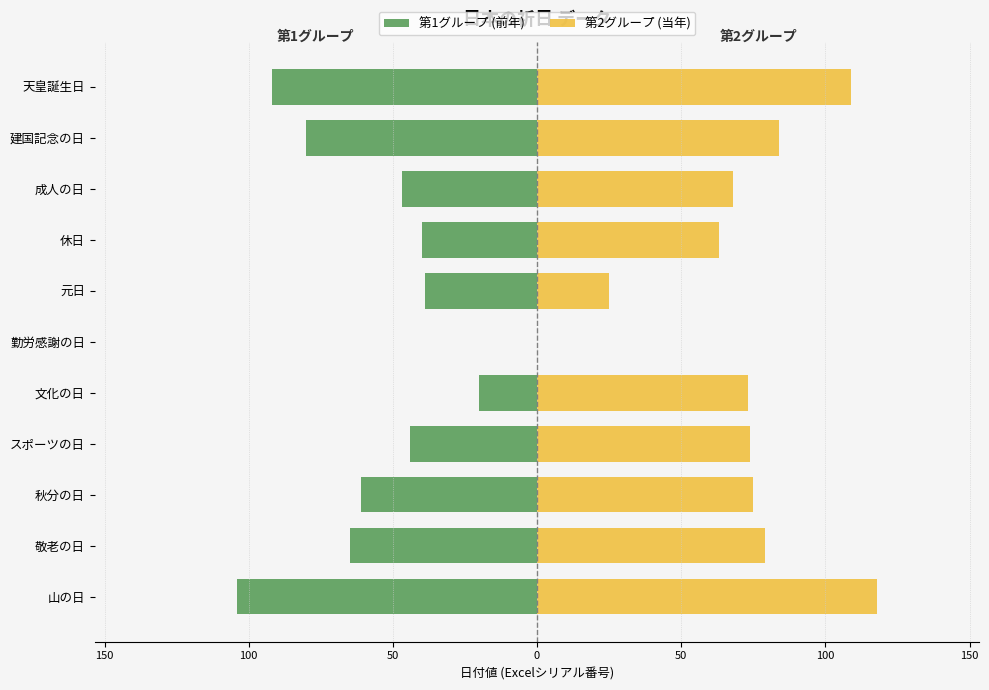

Is the value of 第1グループ (前年) at 勤労感謝の日 greater than the value of 第2グループ (当年) at 勤労感謝の日?

No